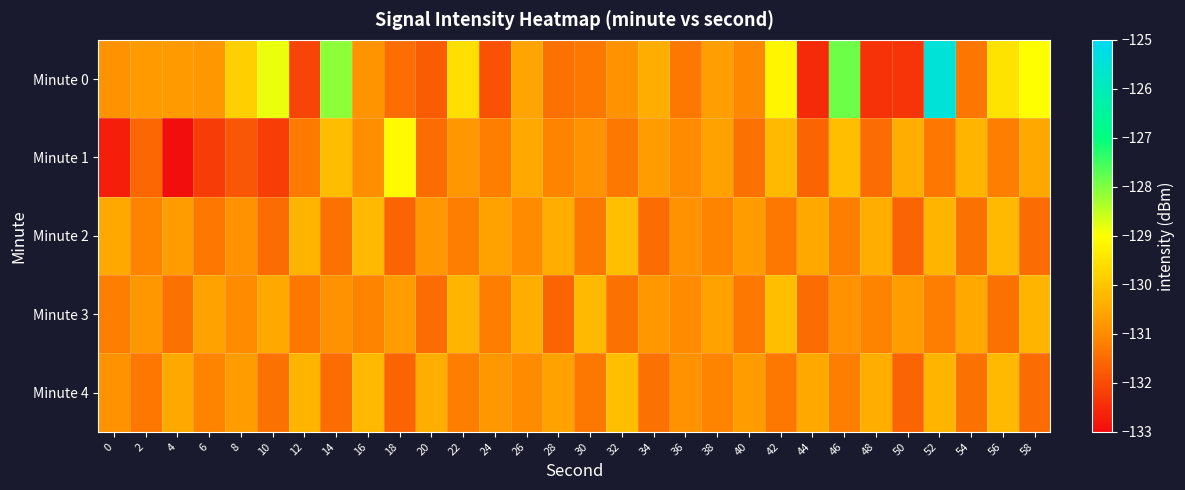

What is the difference between the highest and lowest values at 22?

1.6